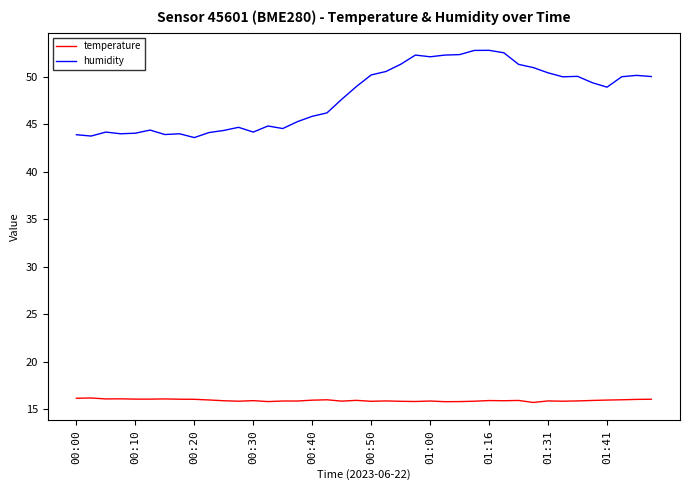

True or false: humidity and temperature cross at least once.

False